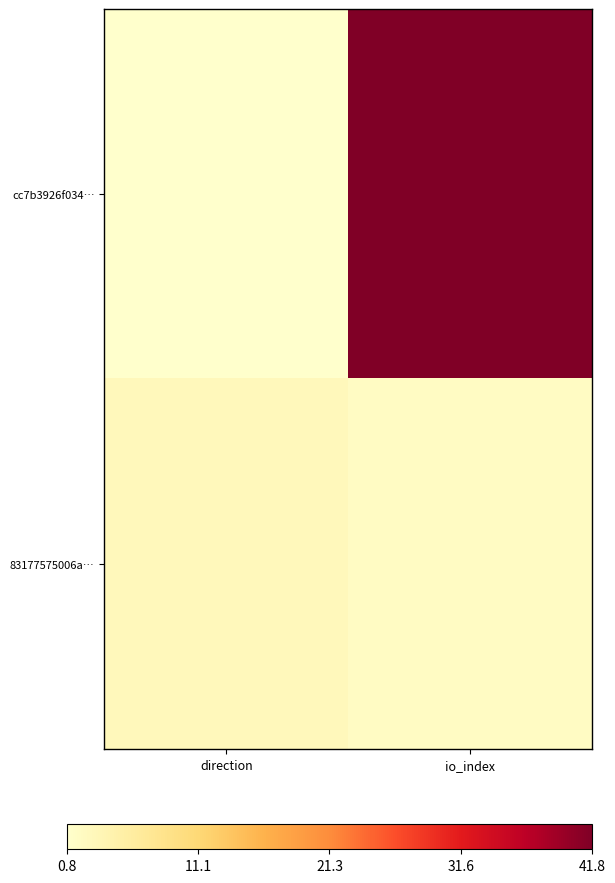

Rank the series by their maximum value, from highest to lowest.

cc7b3926f034…, 83177575006a…